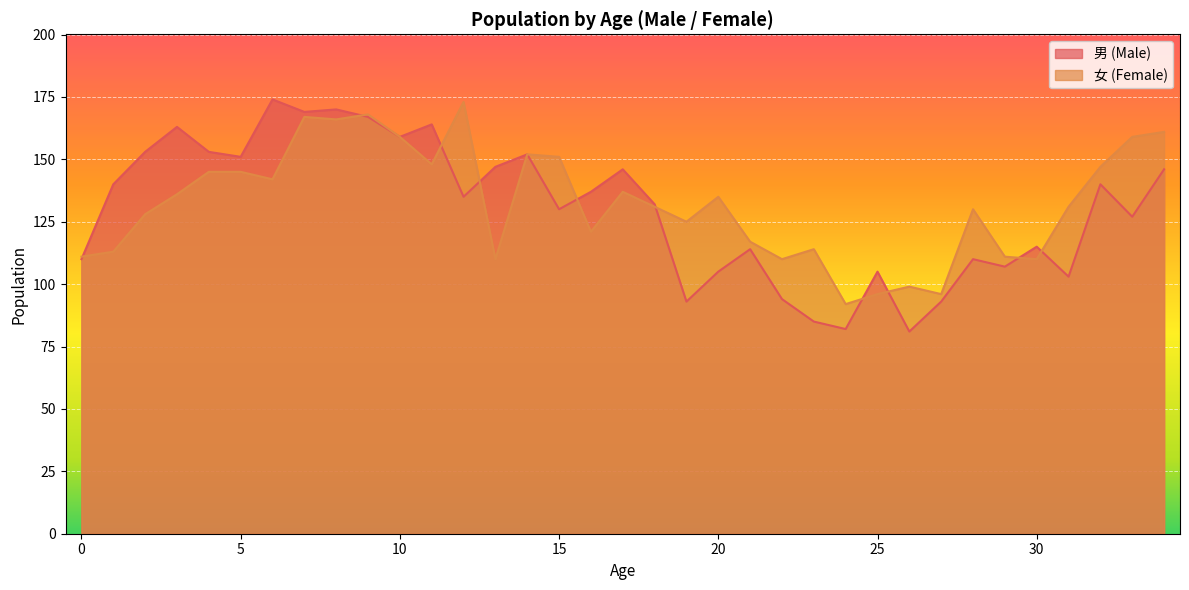

At how many categories does at least one series exceed 135?

20